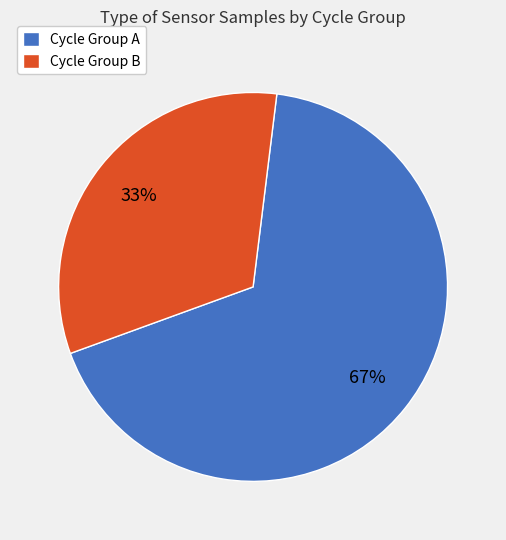

Which has a higher value, Cycle Group A or Cycle Group B?

Cycle Group A